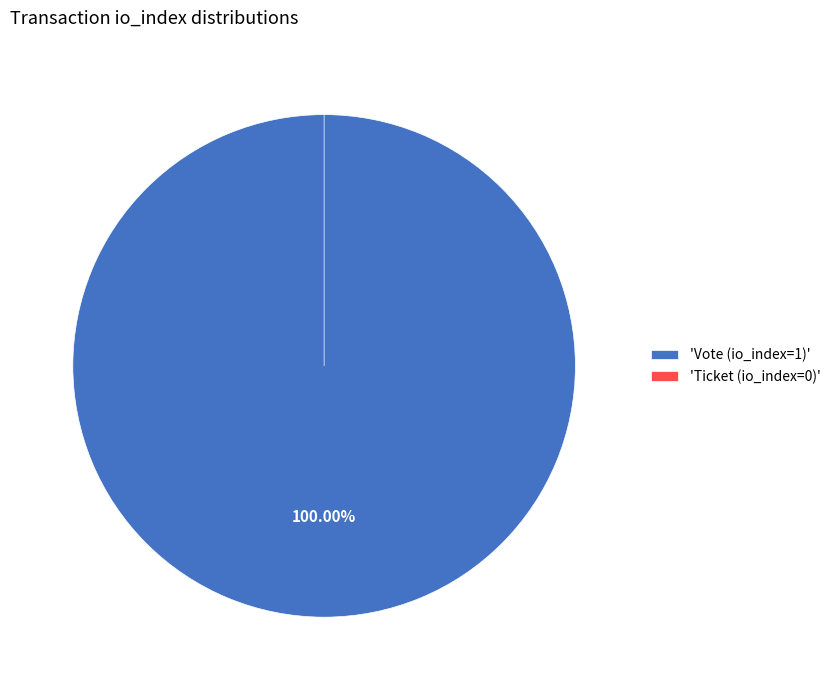

Which category accounts for the majority?

Vote (io_index=1)